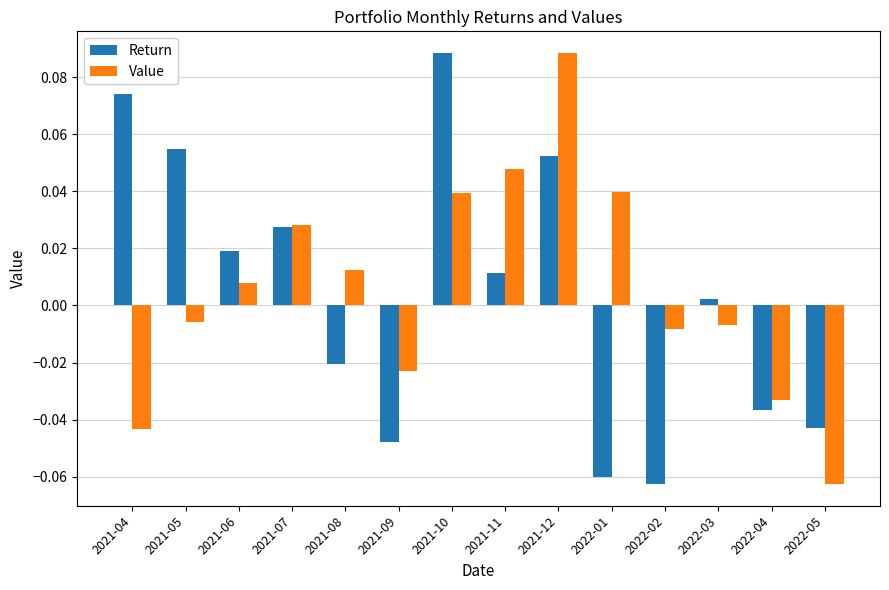

At which category is the sum across all series the highest?

2021-12